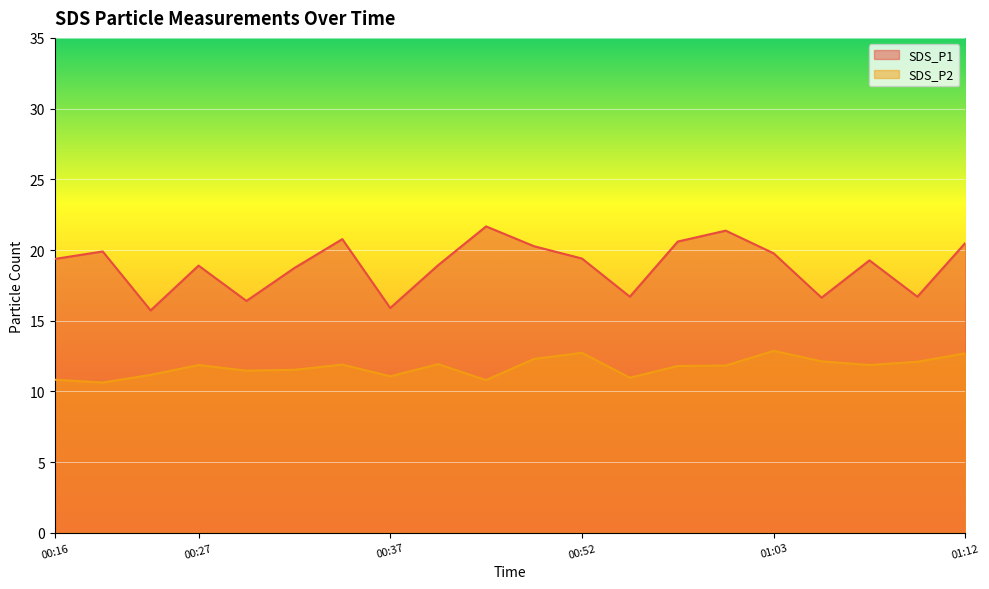

List the series in order of their peak value, lowest first.

SDS_P2, SDS_P1